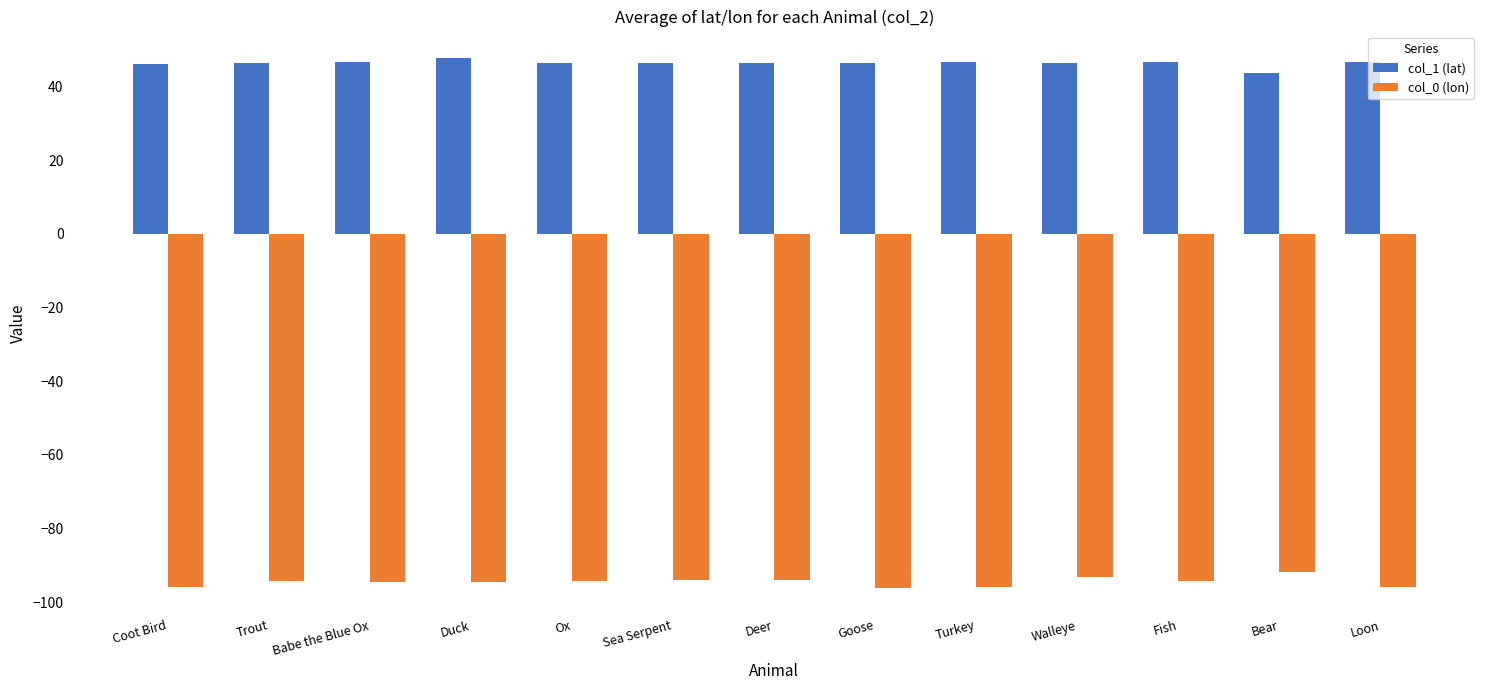

At how many categories does at least one series exceed -9?

13